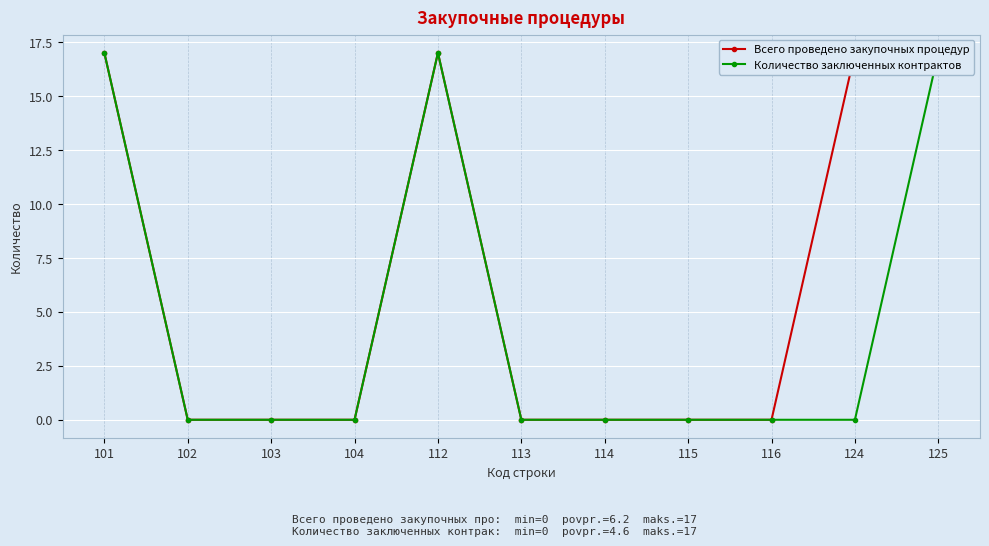

What value does the Всего проведено закупочных процедур series have at 101?

17